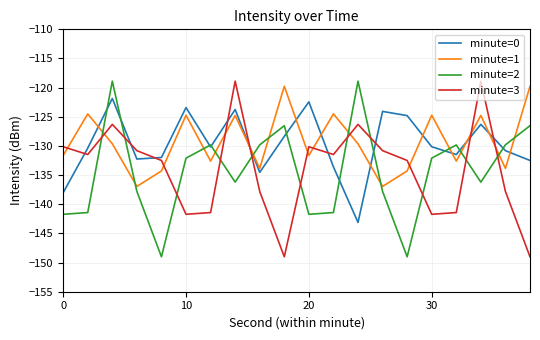

How many intersections are there between minute=2 and minute=1?

12